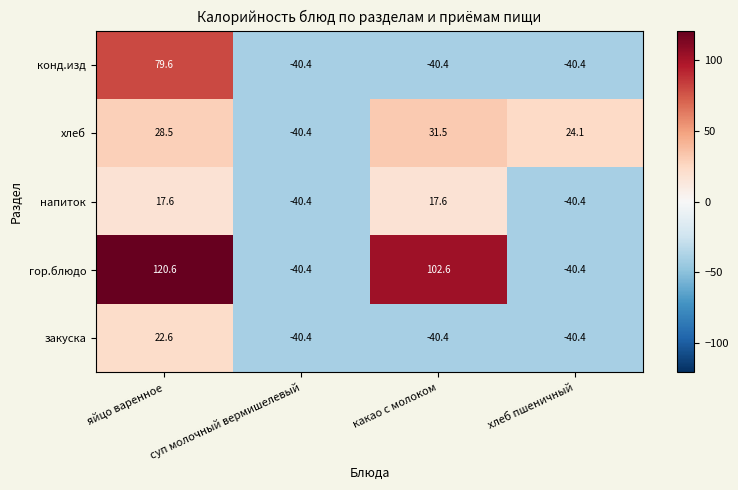

Is it true that гор.блюдо equals 172.6 at яйцо варенное?

False